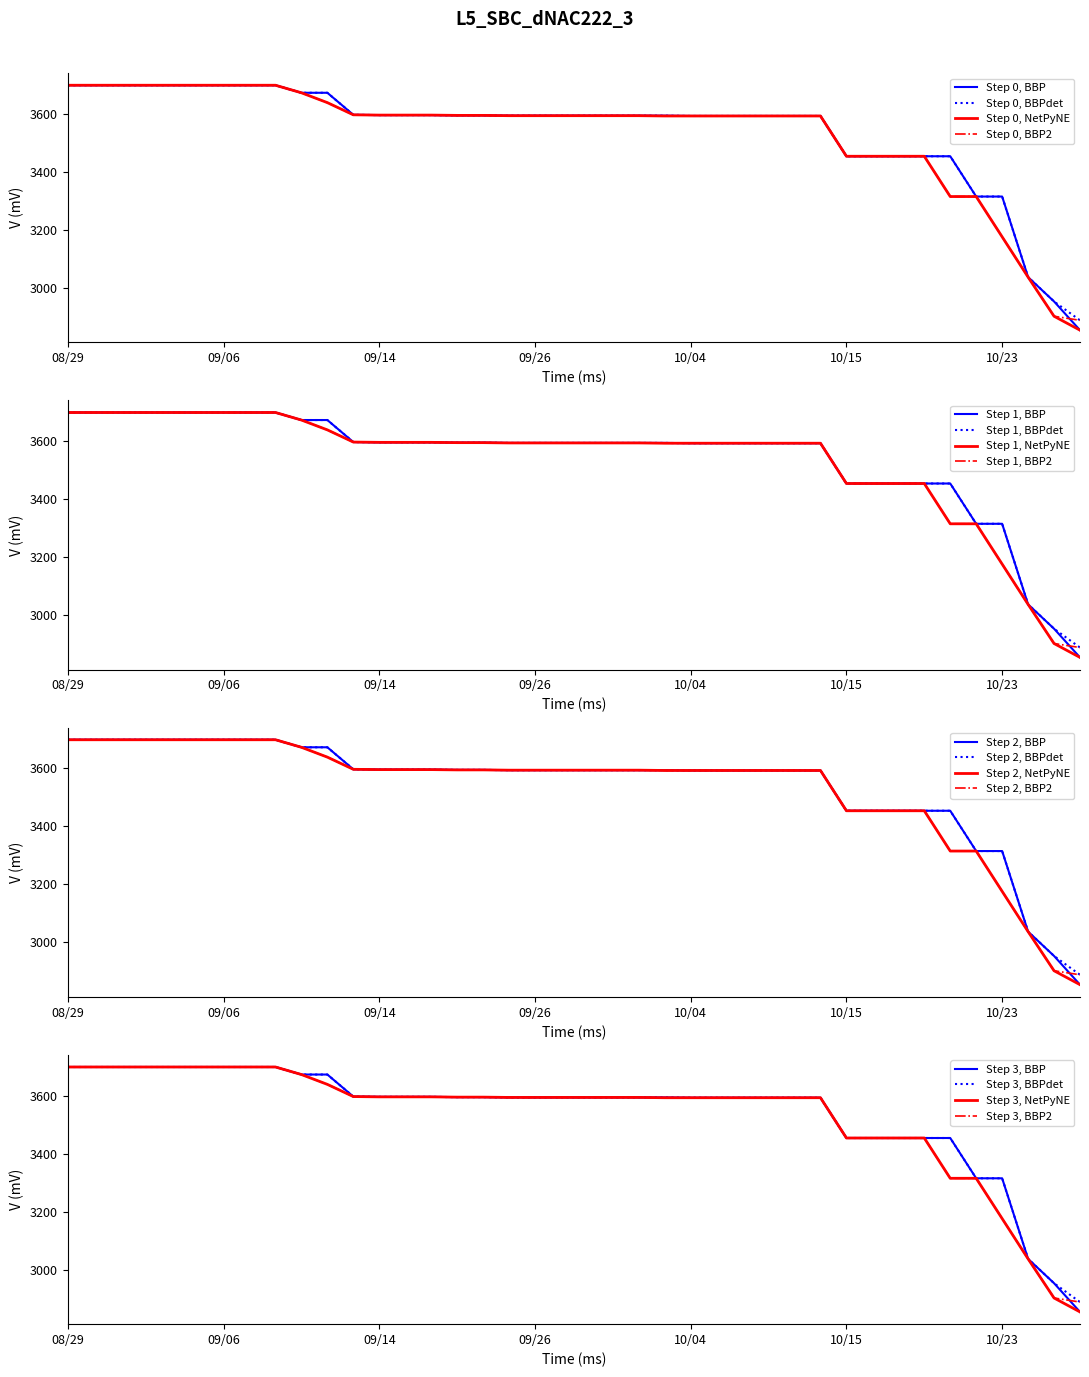

What is the lowest value of the Step 0, BBP series?

2854